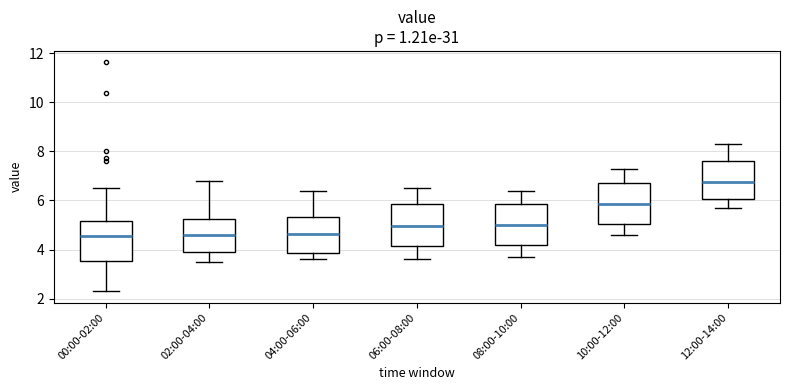

Reading left to right, transcribe this box plot: for each box, give where its median line is, the range the box spans, and where its two whiskers end, as read against the y-axis. The values are not printed on the chart, so give them approximately, as read against the axis.

00:00-02:00: median 4.6, box 3.6 to 5.2, whiskers 2.4 to 6.6
02:00-04:00: median 4.6, box 4.0 to 5.2, whiskers 3.6 to 6.8
04:00-06:00: median 4.6, box 3.8 to 5.4, whiskers 3.6 to 6.4
06:00-08:00: median 5.0, box 4.2 to 5.8, whiskers 3.6 to 6.6
08:00-10:00: median 5.0, box 4.2 to 5.8, whiskers 3.8 to 6.4
10:00-12:00: median 5.8, box 5.0 to 6.8, whiskers 4.6 to 7.4
12:00-14:00: median 6.8, box 6.0 to 7.6, whiskers 5.8 to 8.4